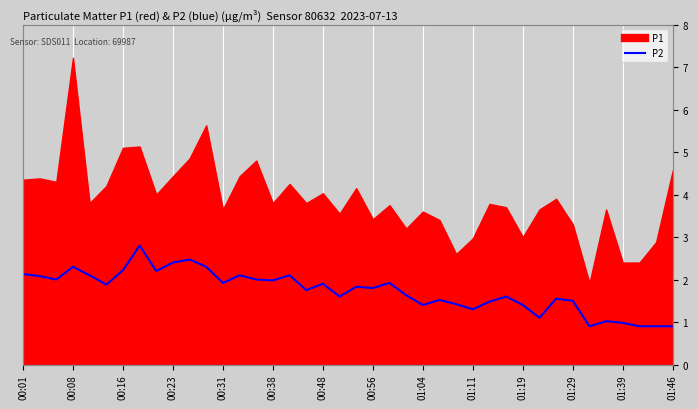

What is the change in value from 14 to 24?

-0.6